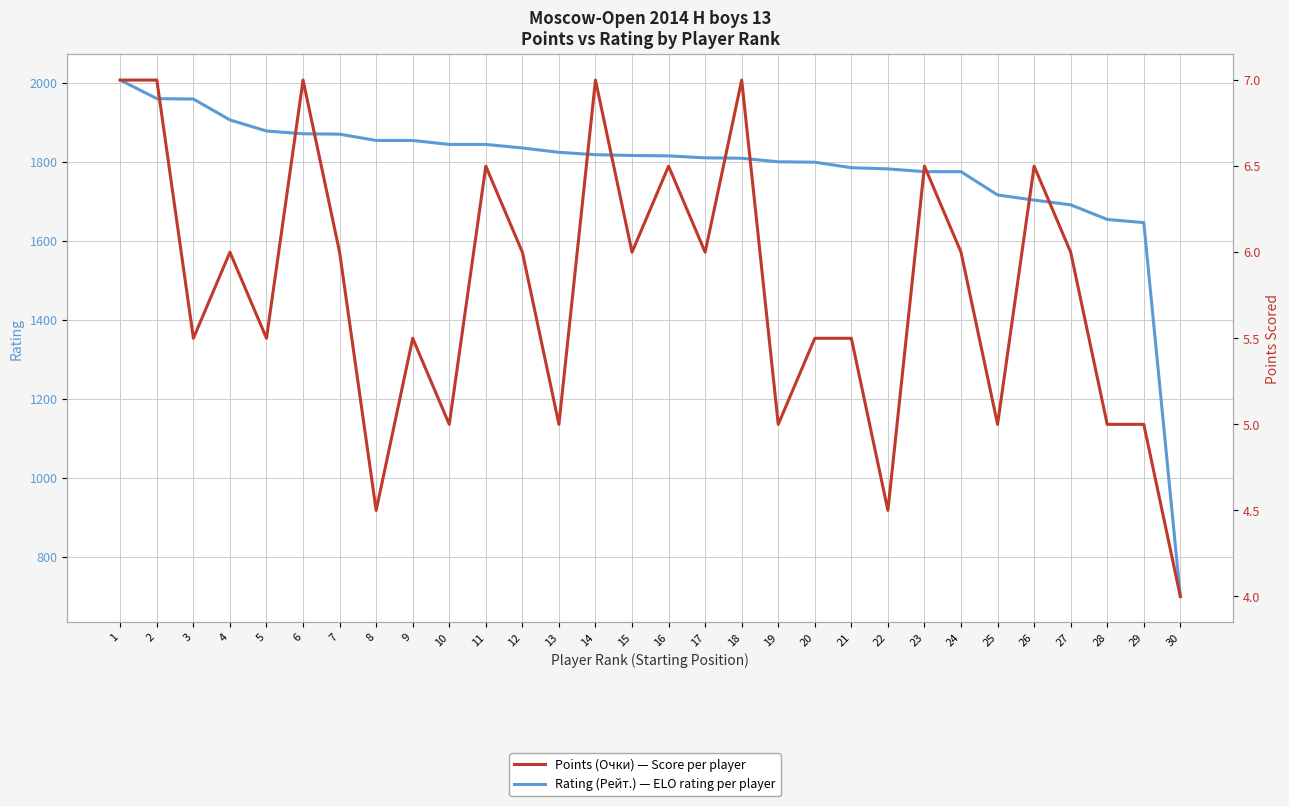

Reading left to right, transcribe all the data shown in this chart.

Rating (Рейт.): 1=2008.0	2=1961.0	3=1960.0	4=1907.0	5=1879.0	6=1872.0	7=1871.0	8=1855.0	9=1855.0	10=1845.0	11=1845.0	12=1836.0	13=1825.0	14=1819.0	15=1817.0	16=1816.0	17=1811.0	18=1810.0	19=1801.0	20=1800.0	21=1786.0	22=1783.0	23=1776.0	24=1776.0	25=1717.0	26=1704.0	27=1692.0	28=1655.0	29=1647.0	30=700.0
Points (Очки): 1=7.0	2=7.0	3=5.5	4=6.0	5=5.5	6=7.0	7=6.0	8=4.5	9=5.5	10=5.0	11=6.5	12=6.0	13=5.0	14=7.0	15=6.0	16=6.5	17=6.0	18=7.0	19=5.0	20=5.5	21=5.5	22=4.5	23=6.5	24=6.0	25=5.0	26=6.5	27=6.0	28=5.0	29=5.0	30=4.0